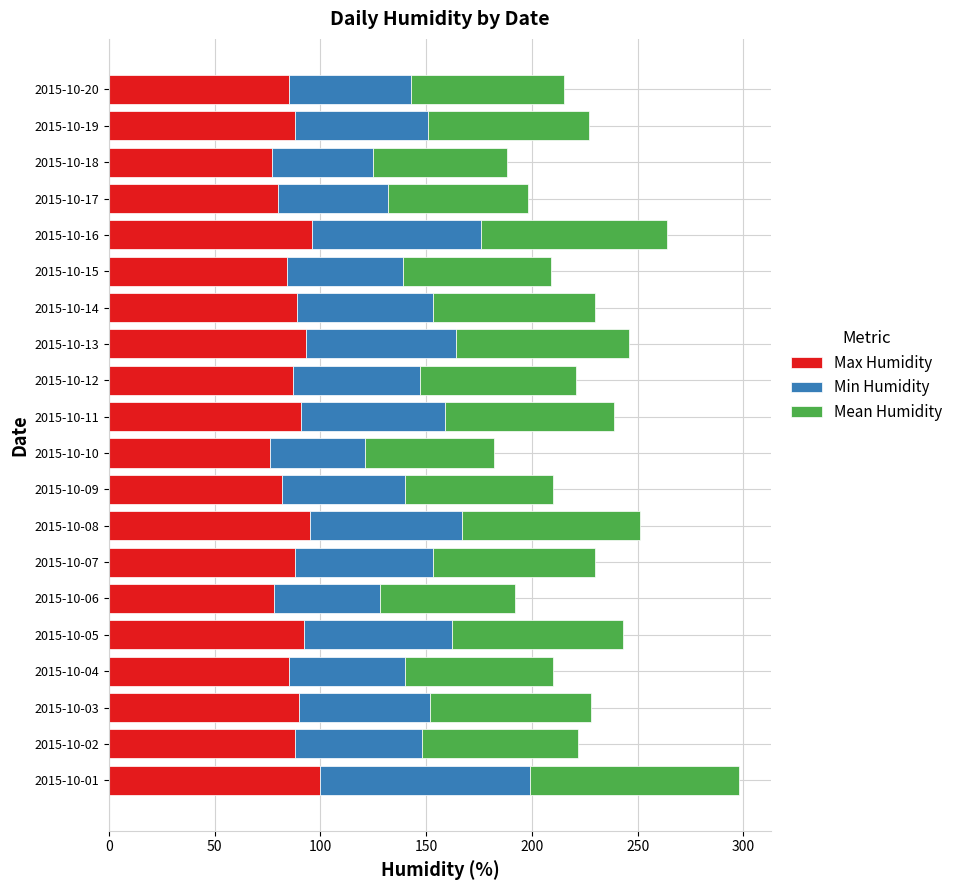

What are all the series names shown in the legend?

Max Humidity, Min Humidity, Mean Humidity